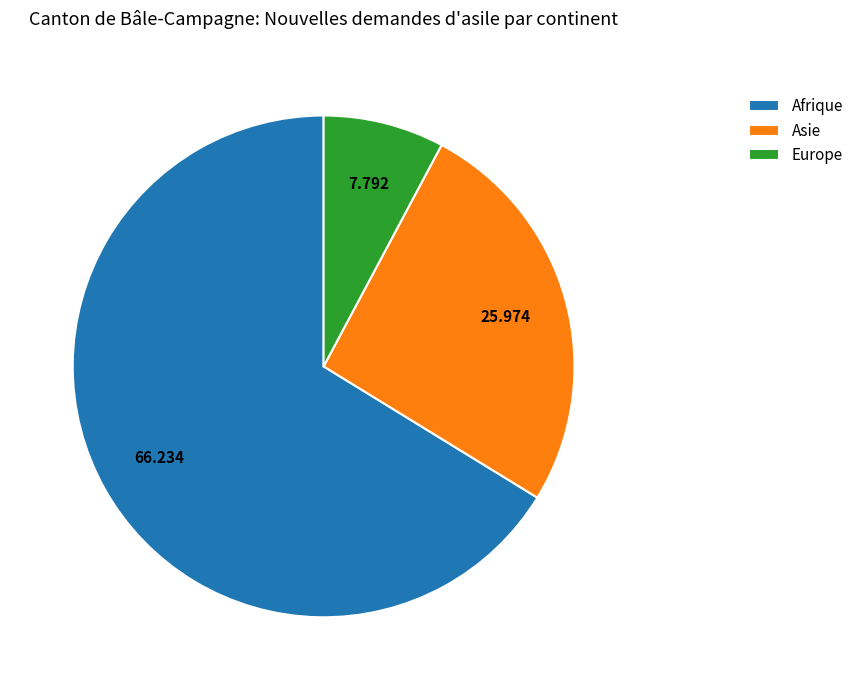

Which has a higher value, Afrique or Europe?

Afrique